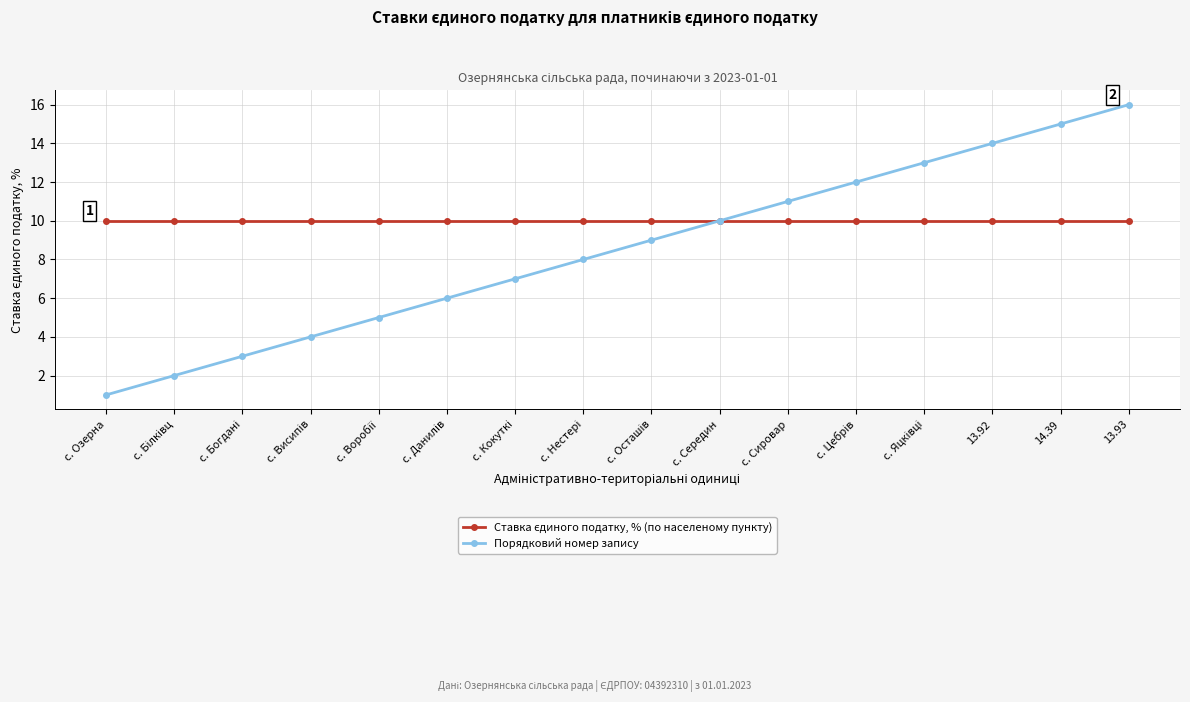

What is the label of the 16th point from the right?

c. Озерна